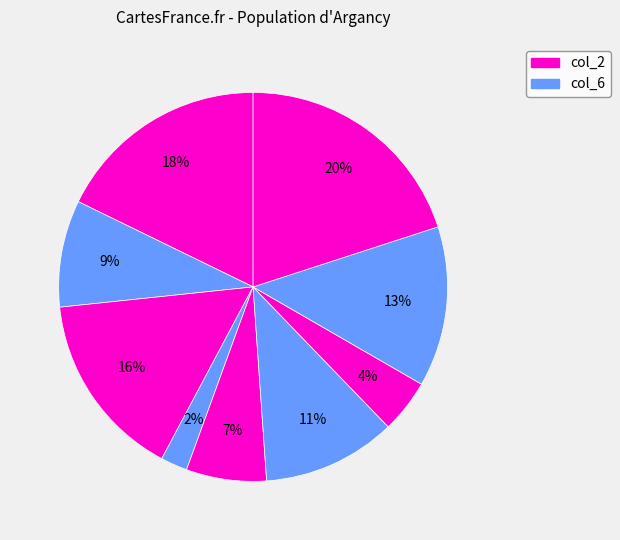

How many segments does this pie chart have?

9